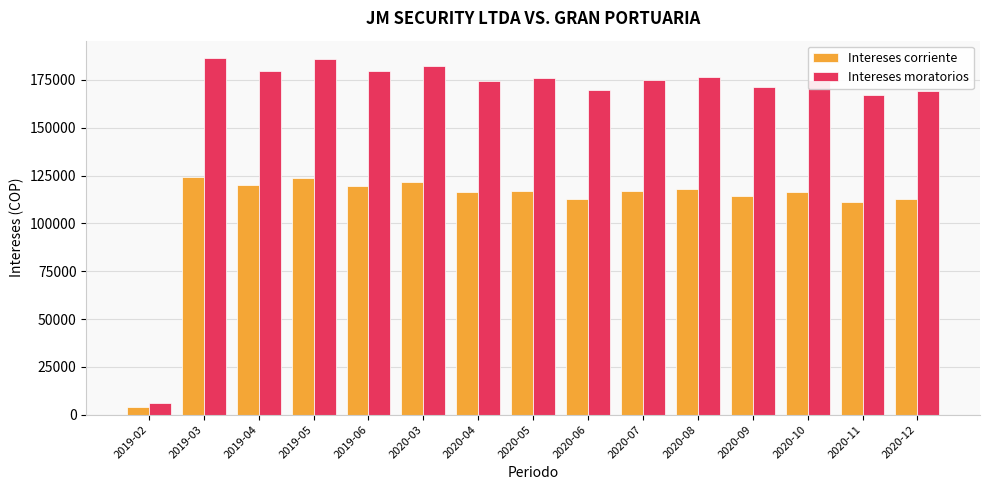

Which series has the largest range (max minus min)?

Intereses moratorios